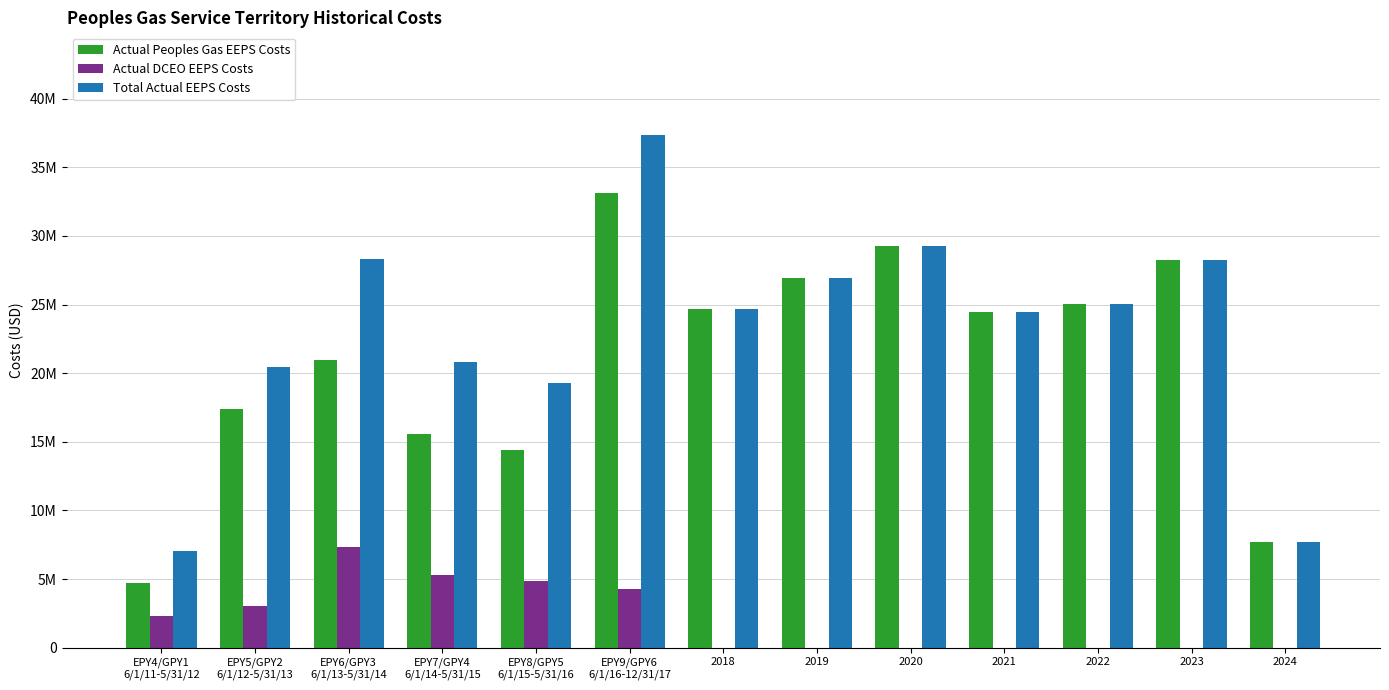

Rank the series at 2022 from lowest to highest value.

Actual DCEO EEPS Costs, Actual Peoples Gas EEPS Costs, Total Actual EEPS Costs